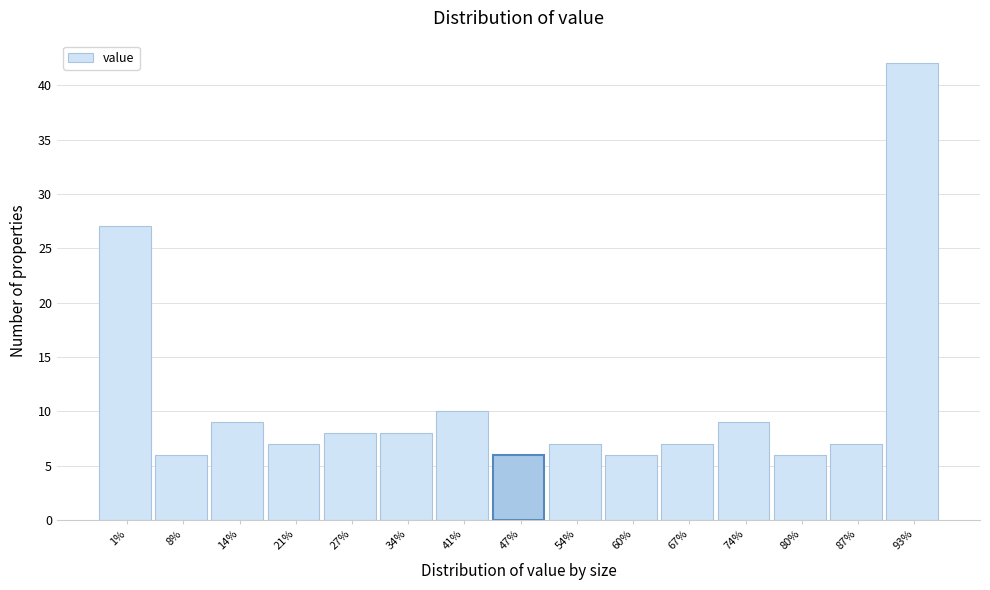

Reading left to right, transcribe all the data shown in this chart.

27	6	9	7	8	8	10	6	7	6	7	9	6	7	42